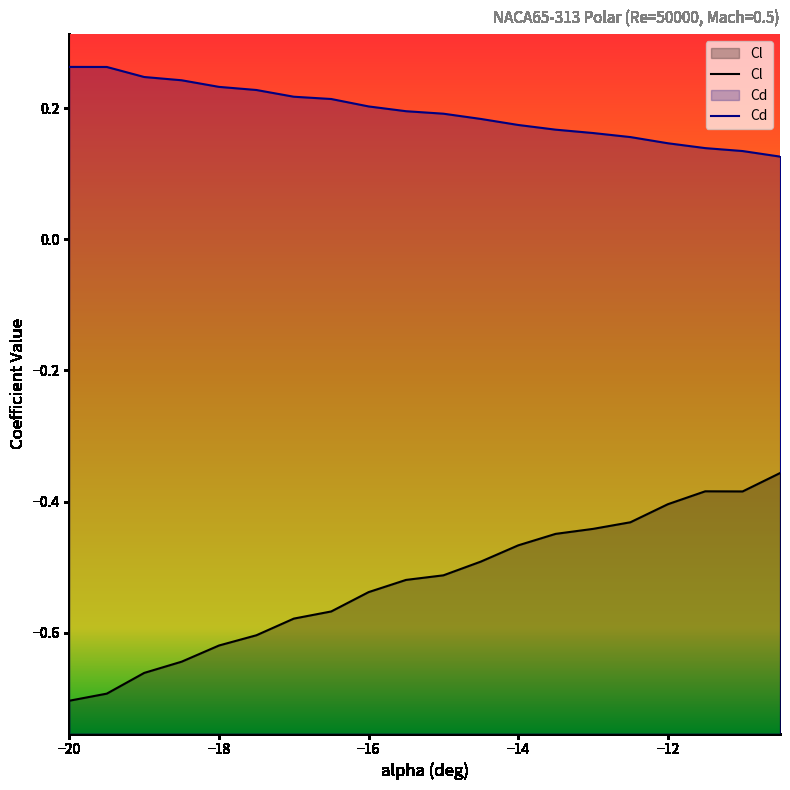

True or false: Cl and Cd cross at least once.

False